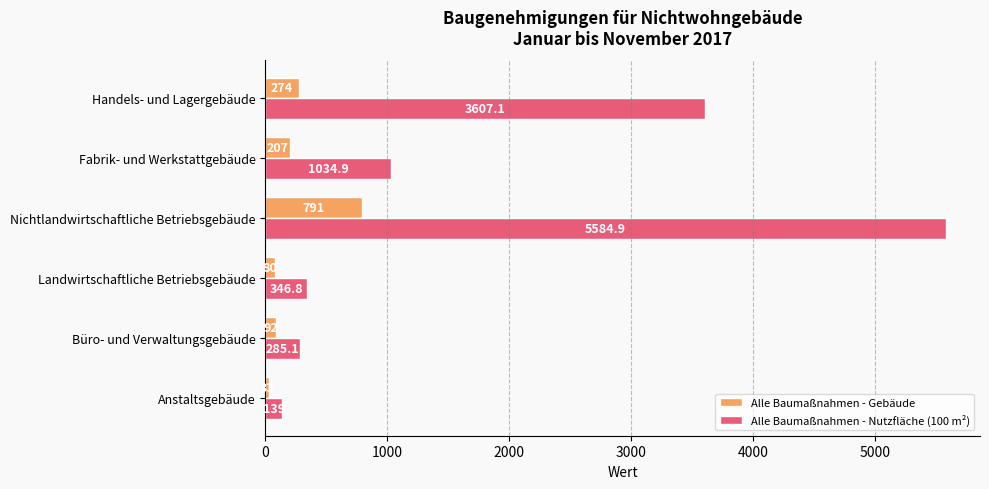

At how many categories does at least one series exceed 2861?

2